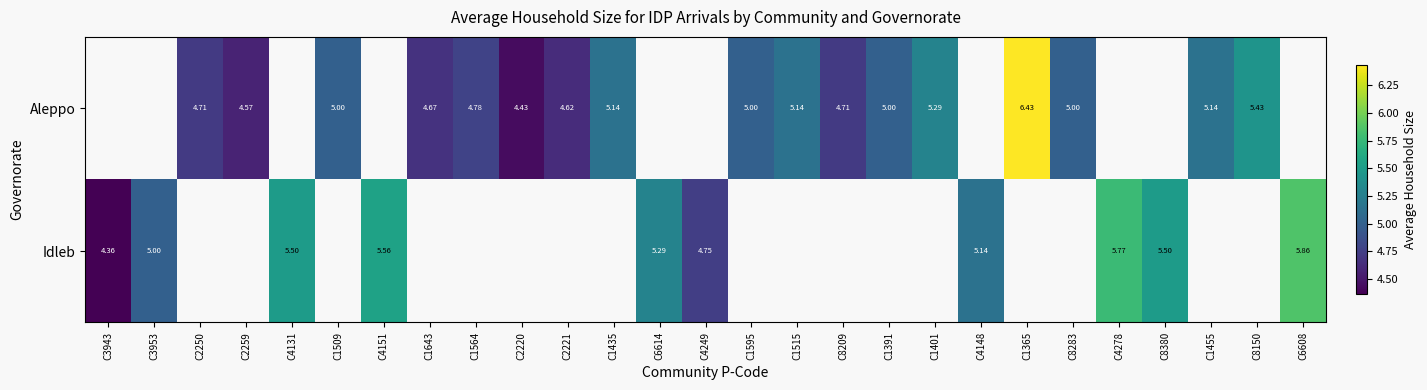

What is the minimum value shown in the chart?

4.4